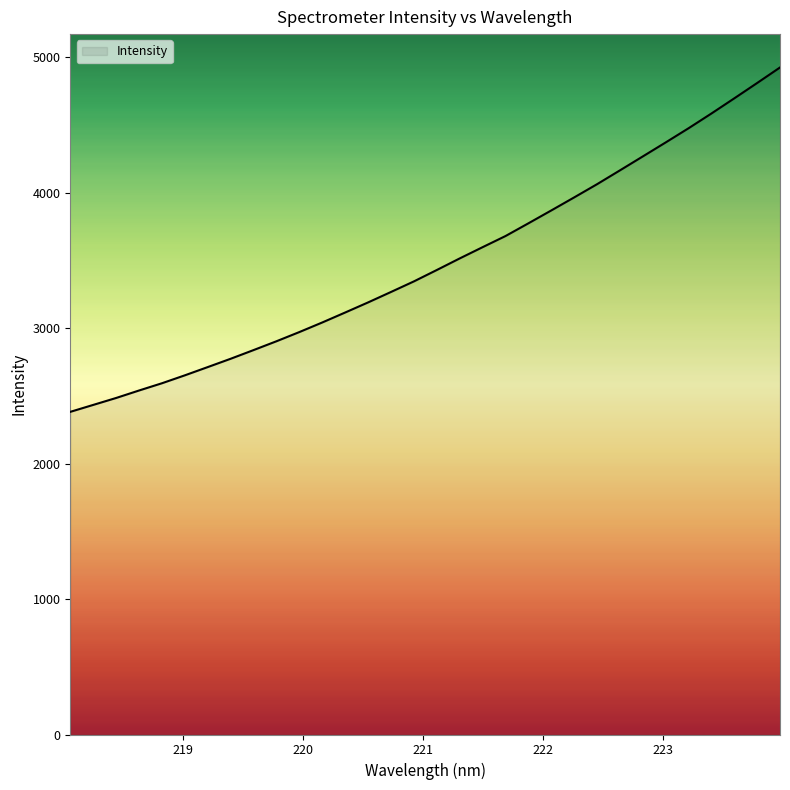

What is the difference between the maximum and minimum values?

2542.2